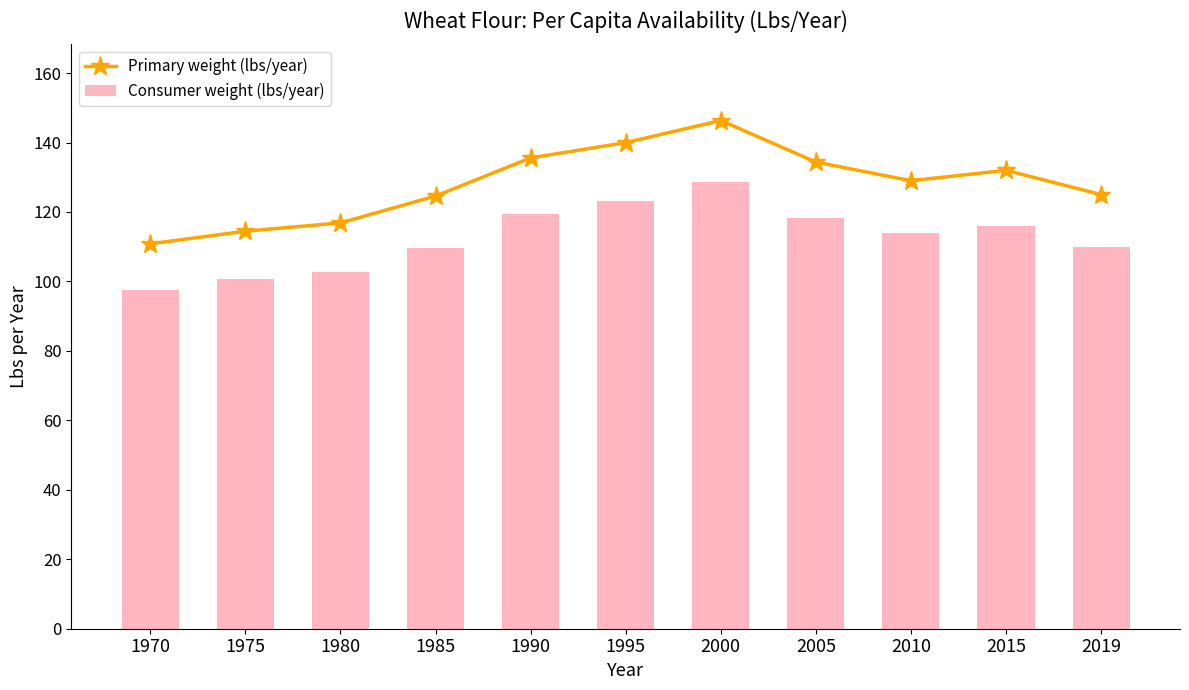

At which label does Primary weight (lbs/year) first exceed 129?

1990